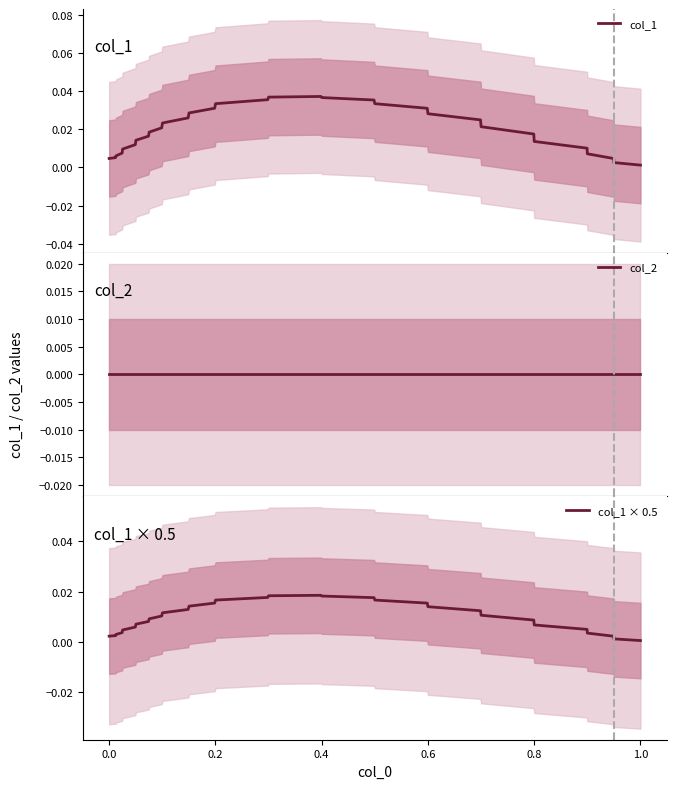

Which series has the largest range (max minus min)?

col_1